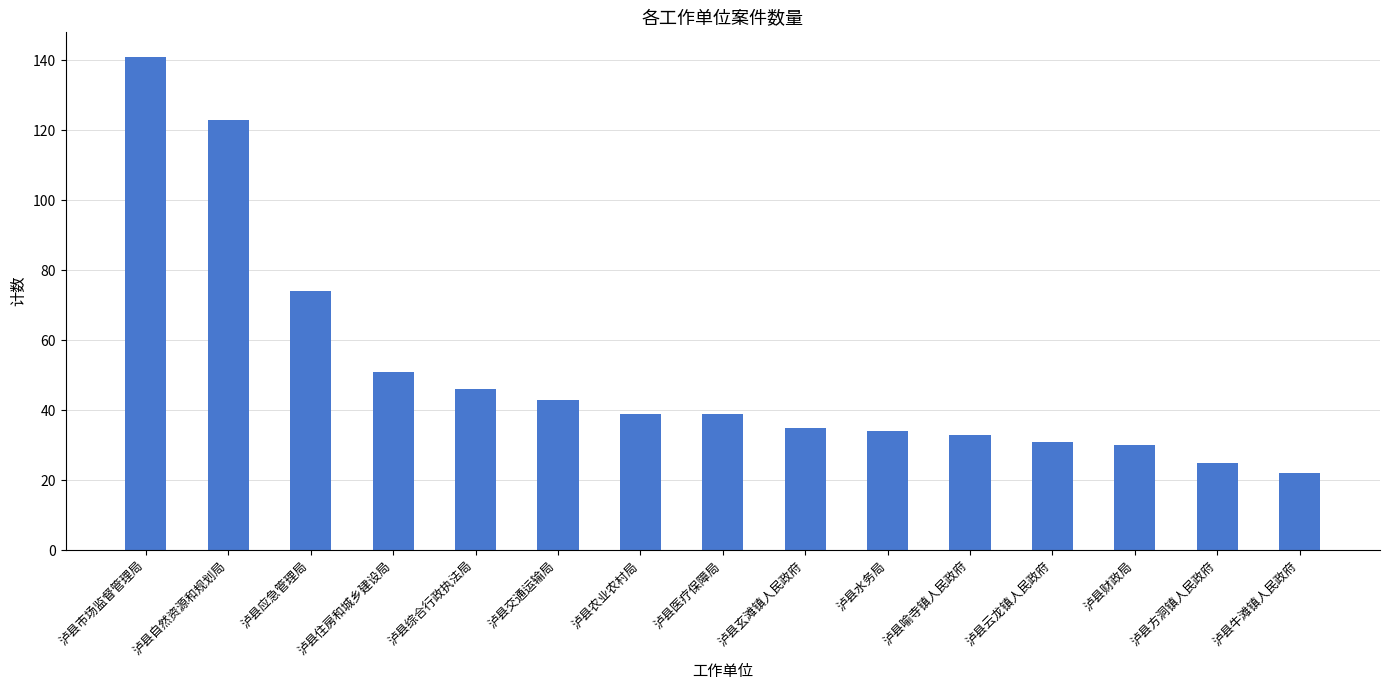

Read the value at 泸县财政局.

30